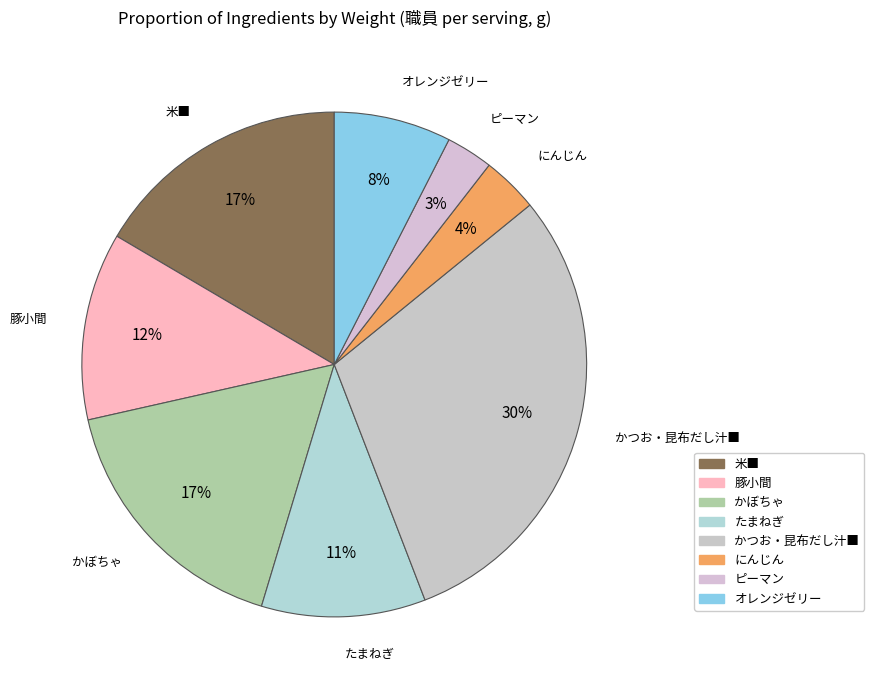

Do 豚小間 and オレンジゼリー together represent more than half of the pie?

No